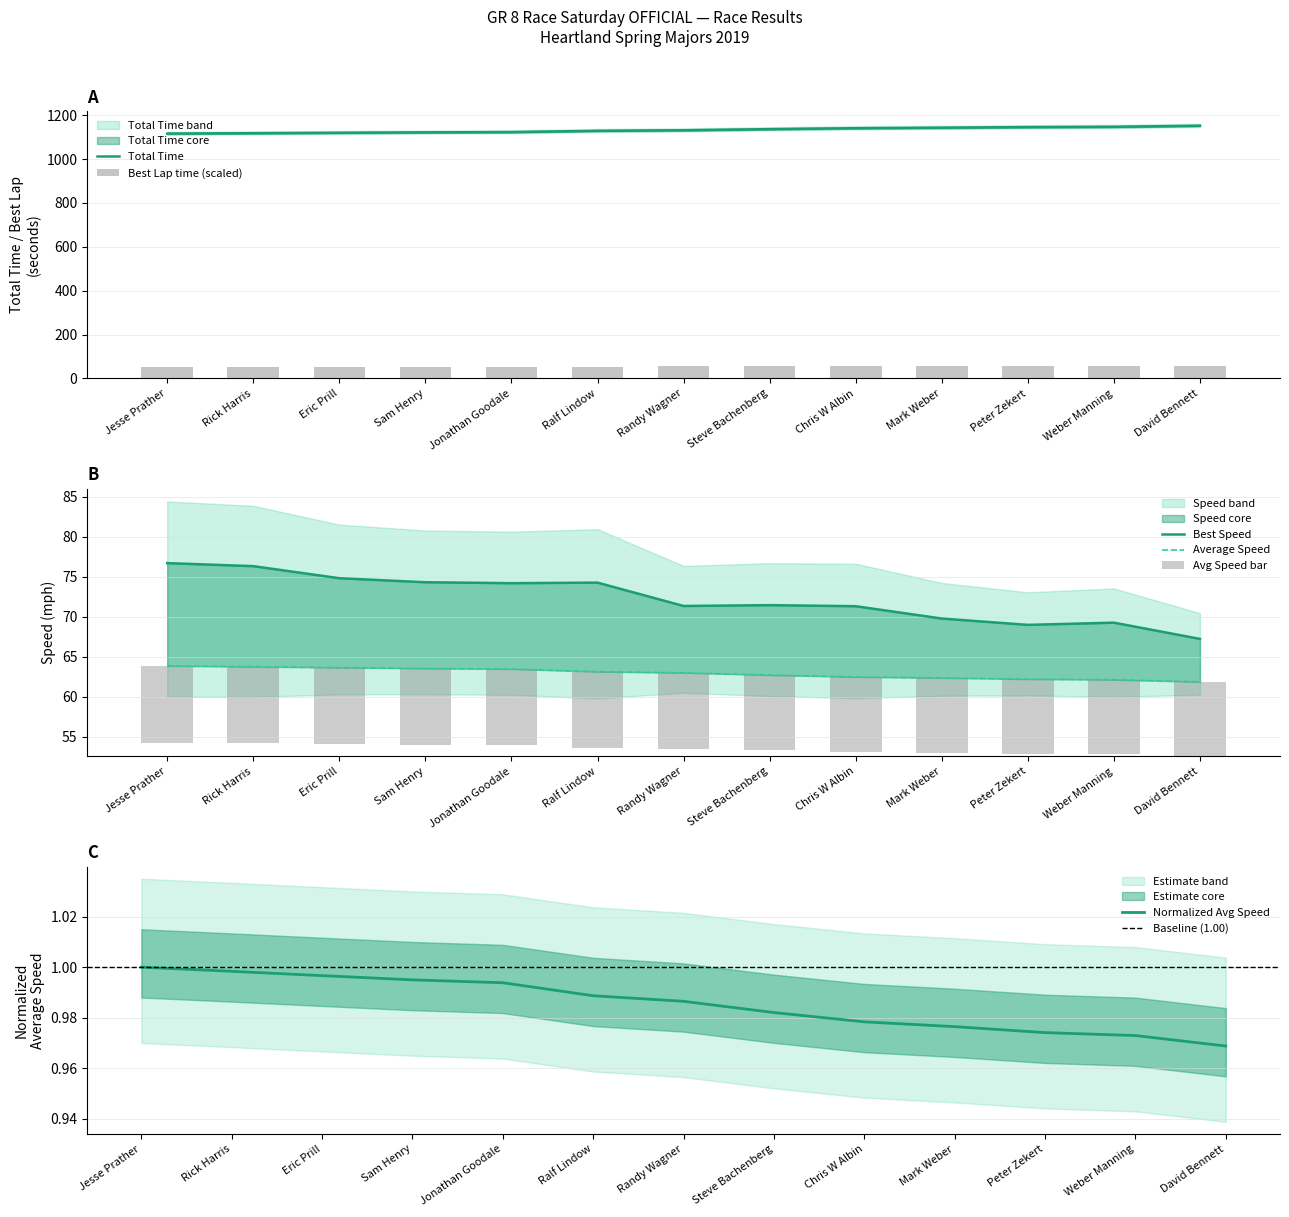

At Eric Prill, list the series in order from smallest to largest.

Best Lap time, Average Speed, Best Speed, Total Time